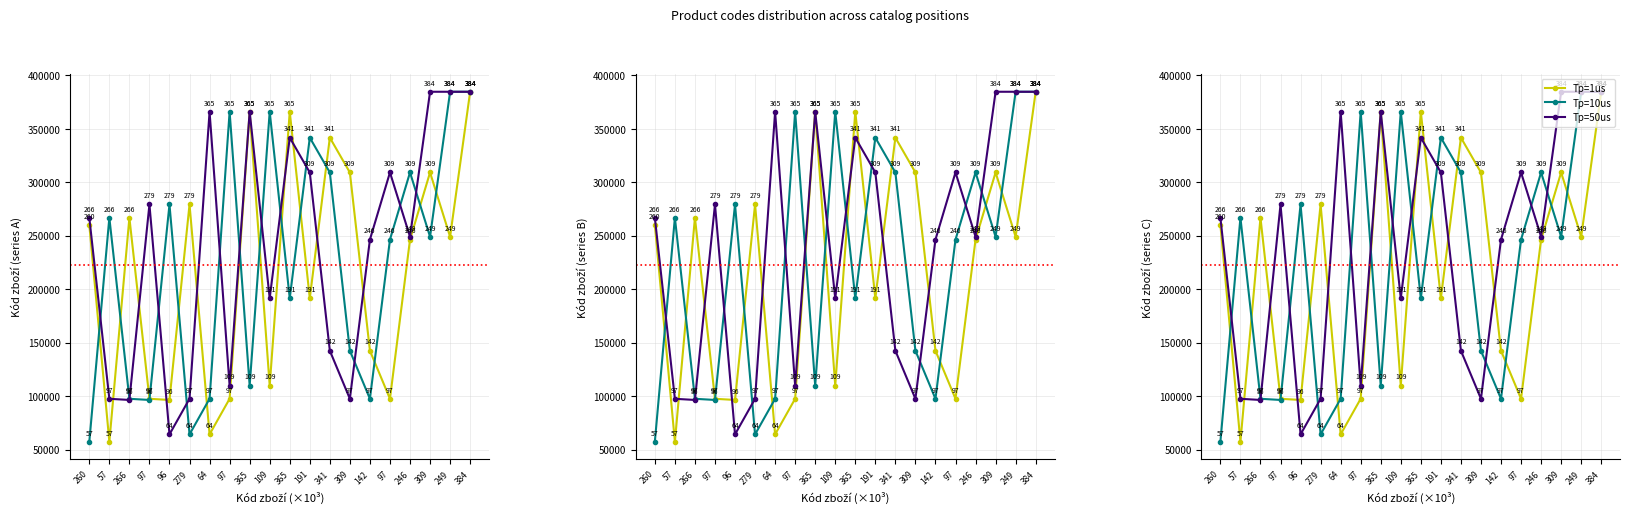

True or false: Tp=50us and Tp=10us intersect in this chart.

True